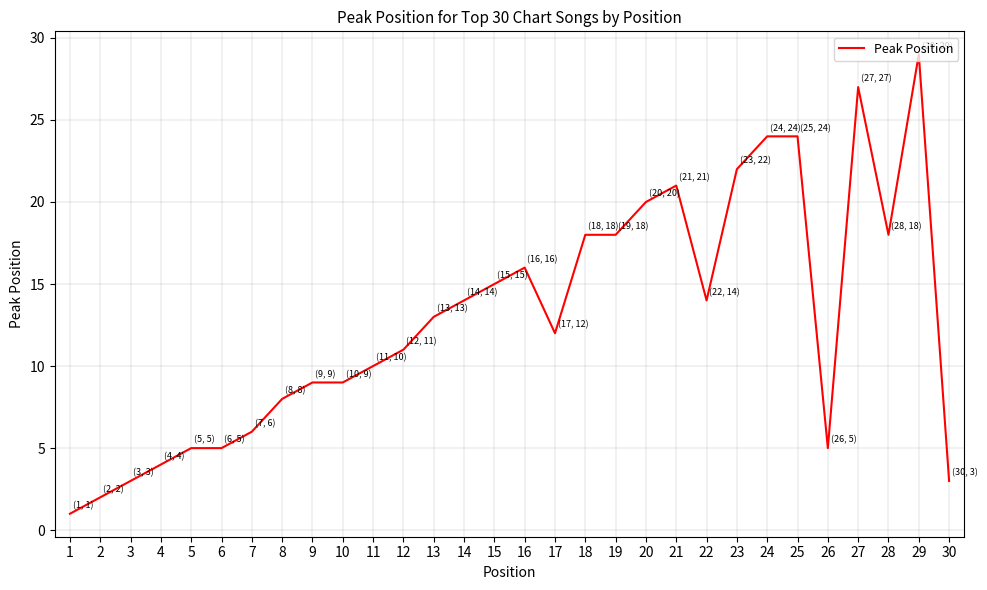

True or false: there are more than 0 points higher than both neighbors.

True